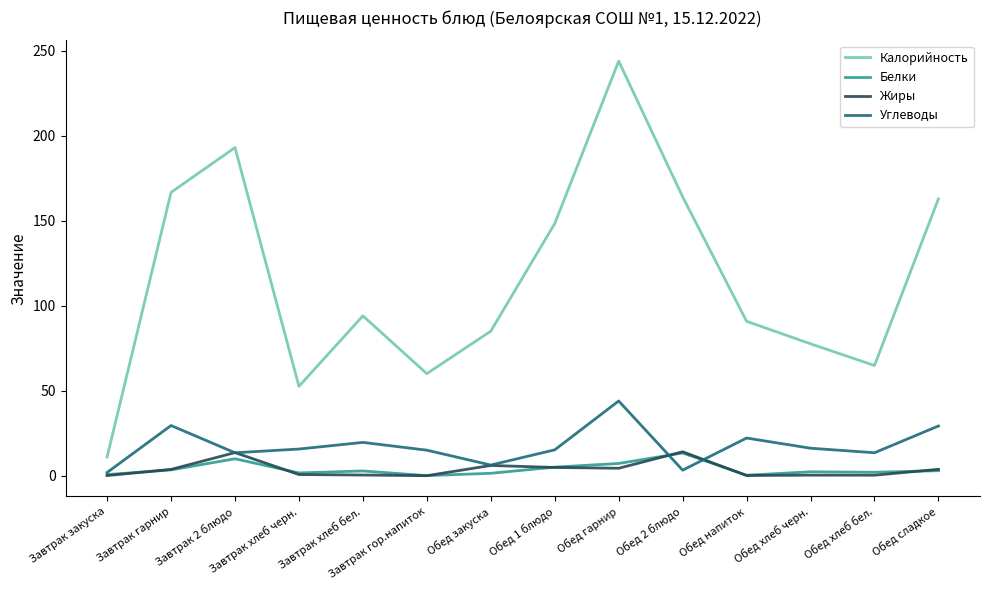

Which series has the largest range (max minus min)?

Калорийность